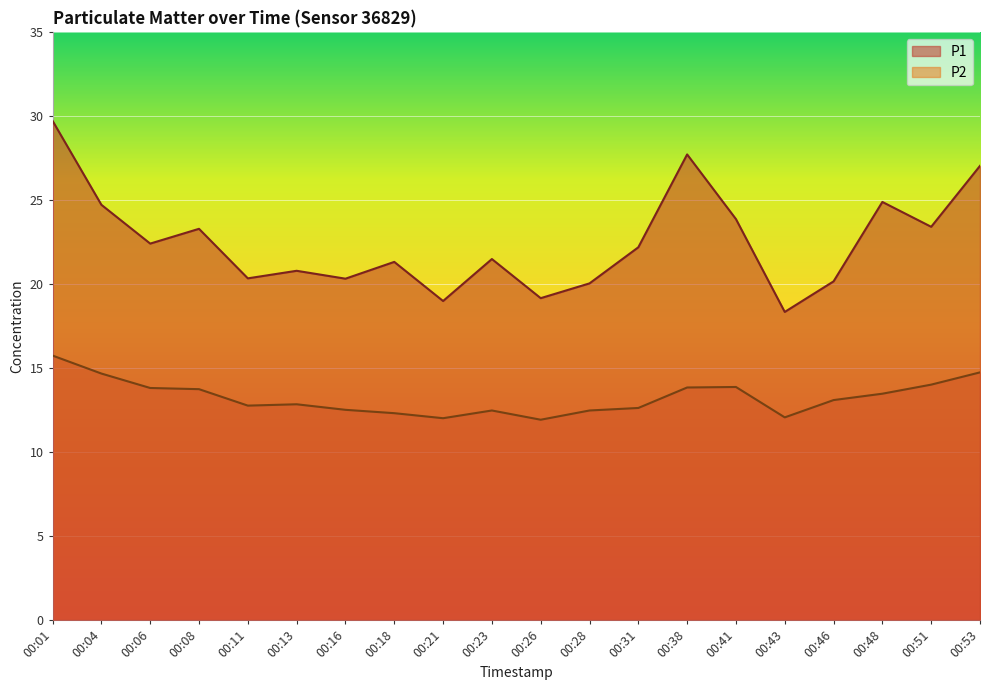

How many data points in P1 are less than 22?

10